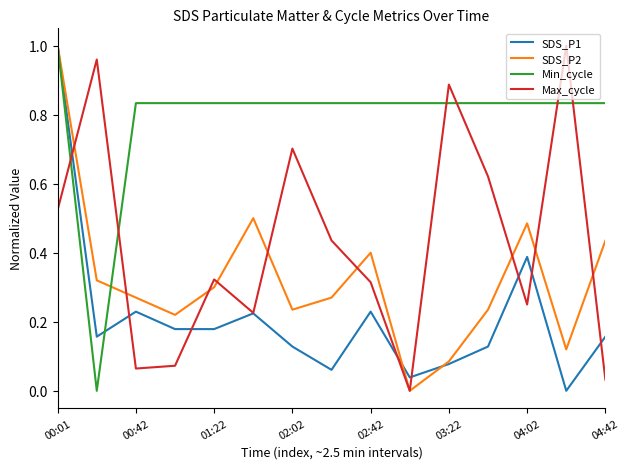

Which series ends up on top after the final intersection of Min_cycle and Max_cycle?

Min_cycle